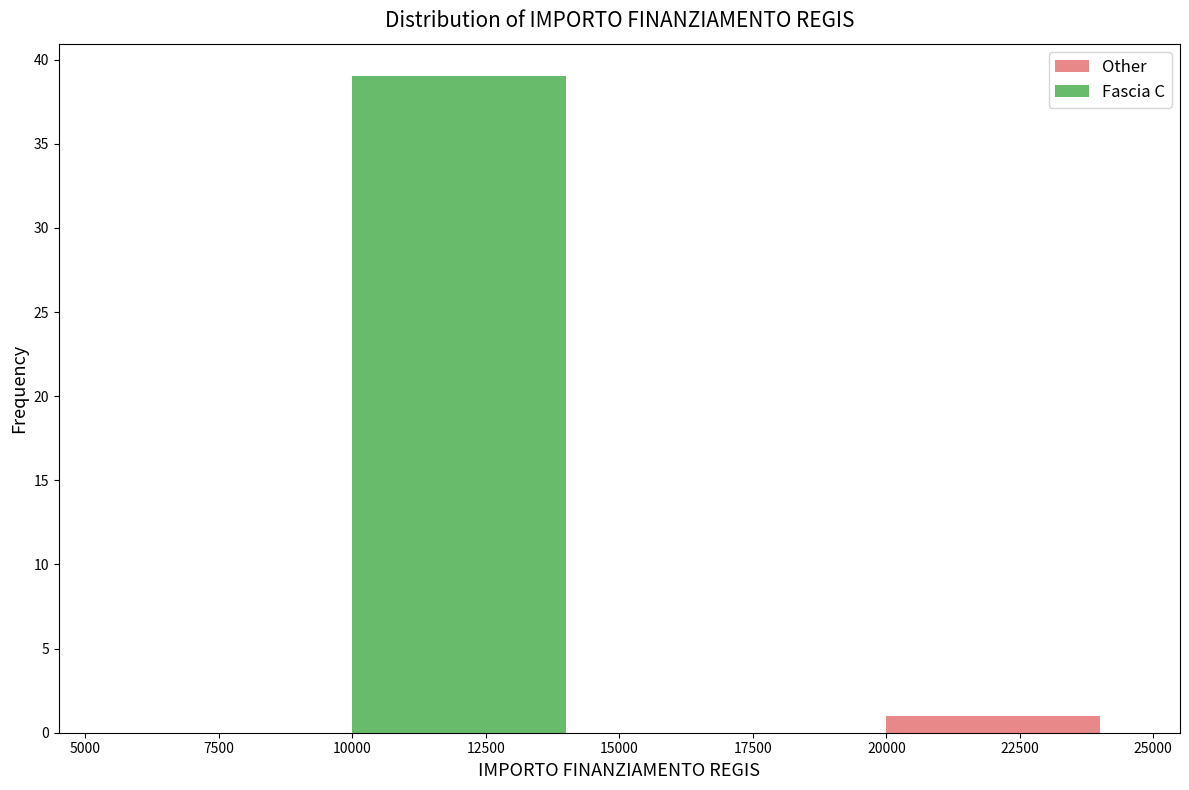

Is it true that Other equals 0 at 7500?

True